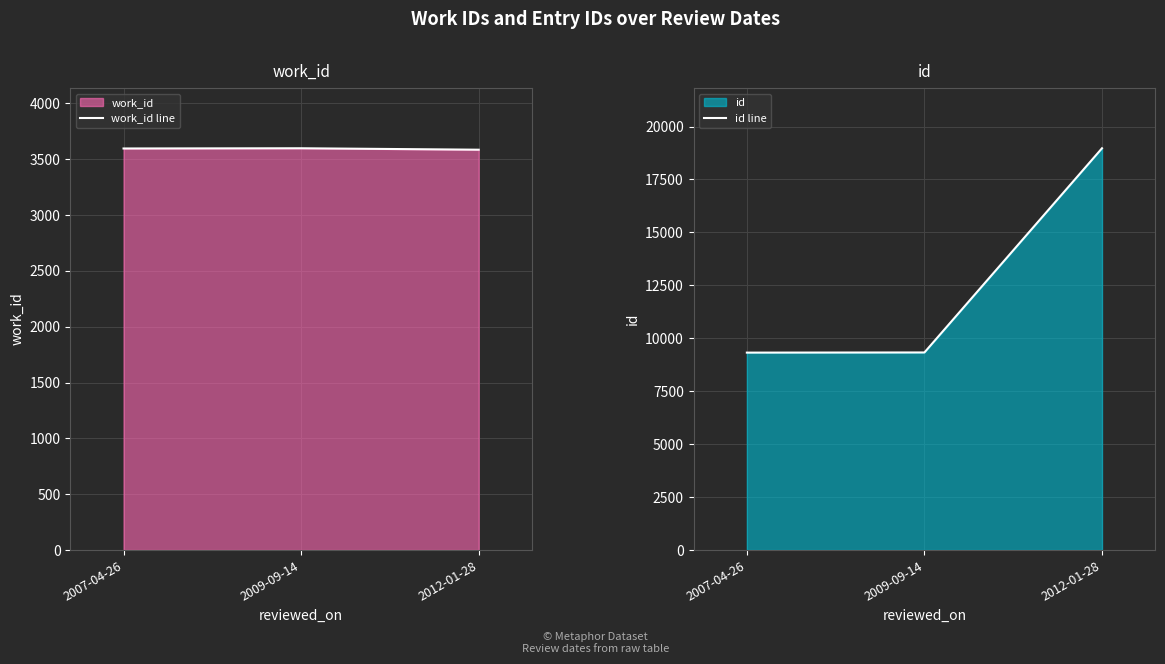

What is the average value of the work_id line series?

3594